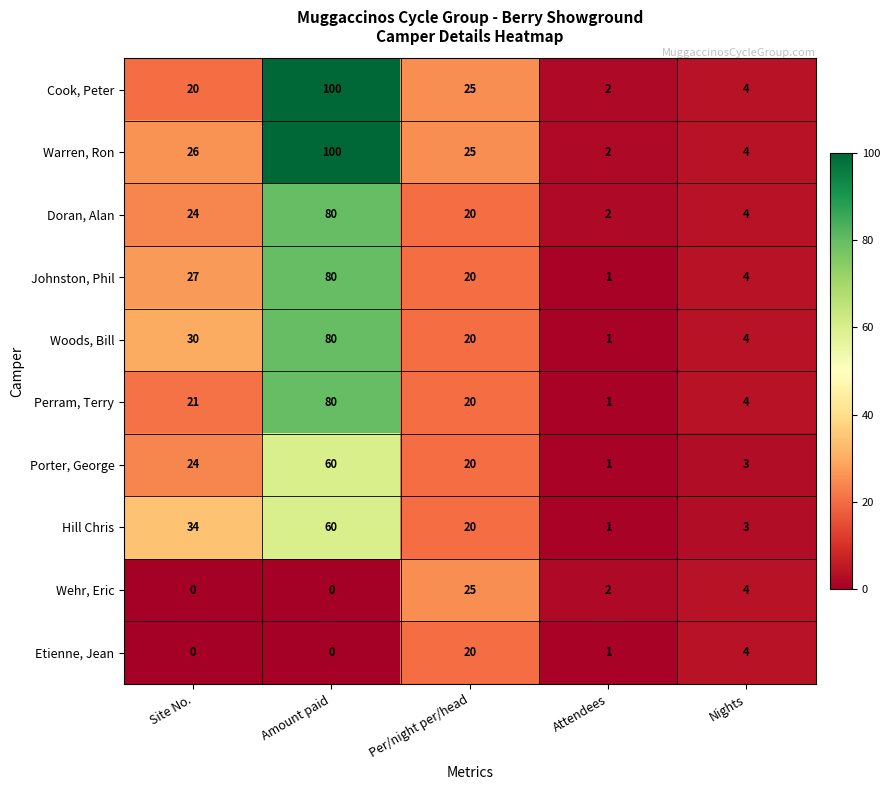

True or false: Porter, George has a value of 24 at Site No..

True